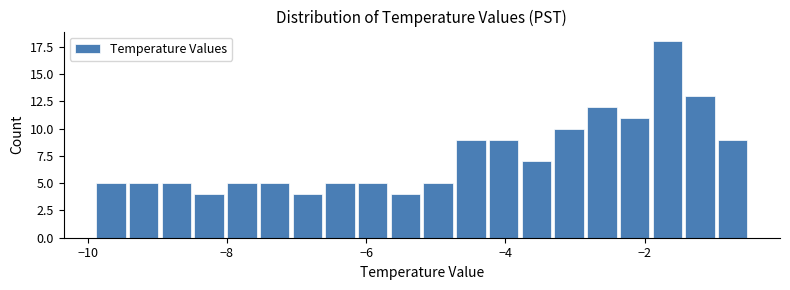

Read against the x-axis, roughly where is the centre of the tallest bar?

-1.6